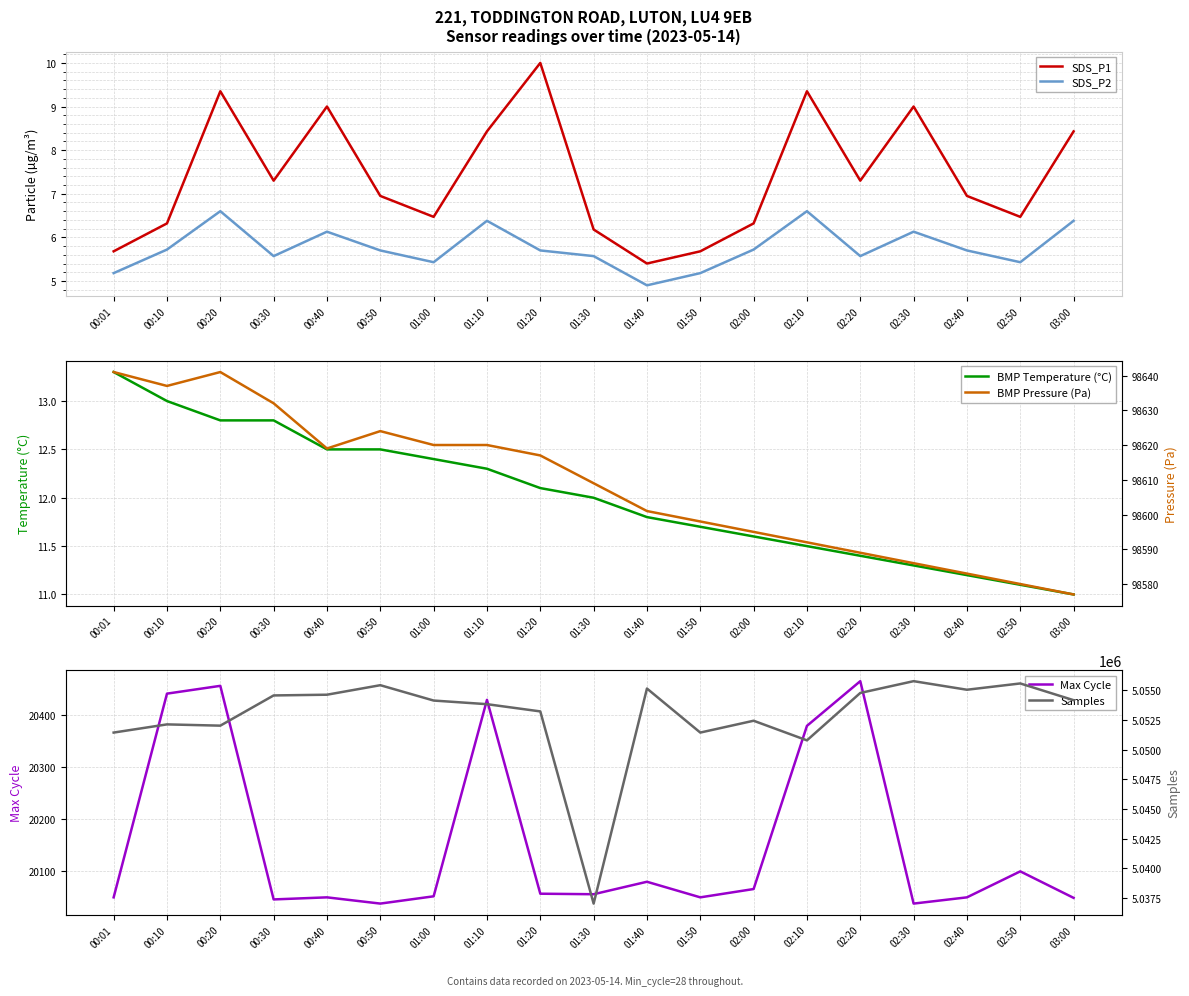

How many lines are shown in the chart?

6